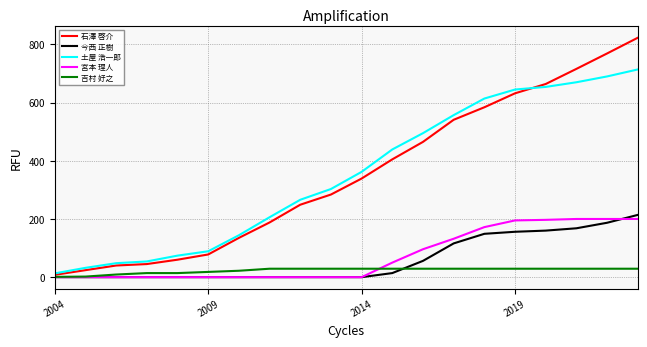

Which series has the widest spread of values?

石澤 啓介